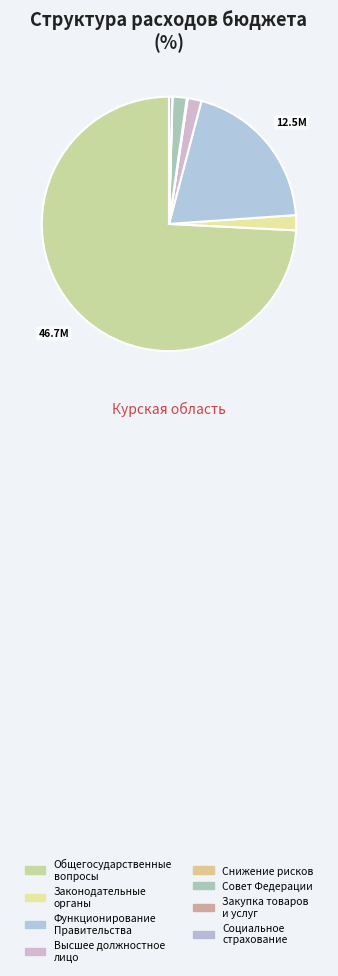

Which category accounts for the majority?

Общегосударственные вопросы